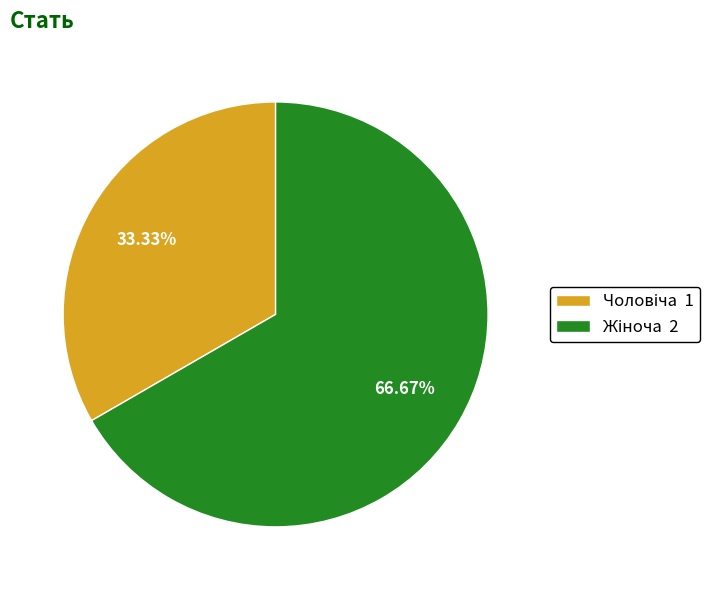

Is there a majority slice in this chart?

Yes